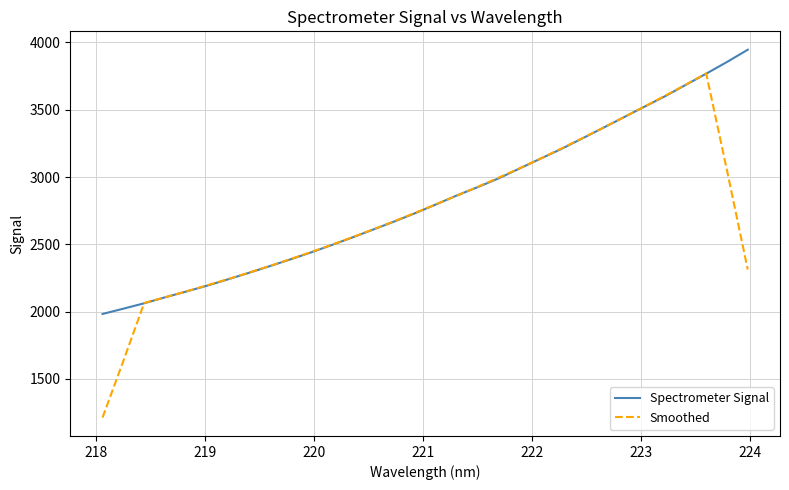

What is the minimum value shown in the chart?

1213.5